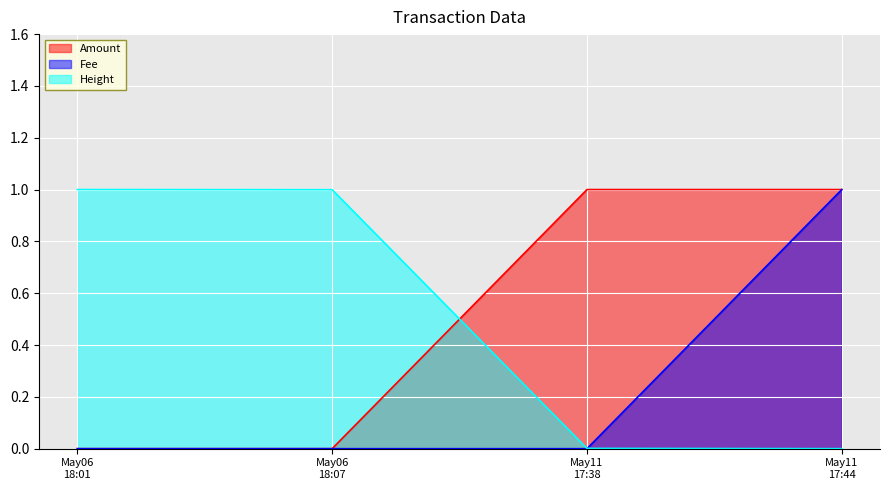

True or false: Fee and Amount intersect in this chart.

False